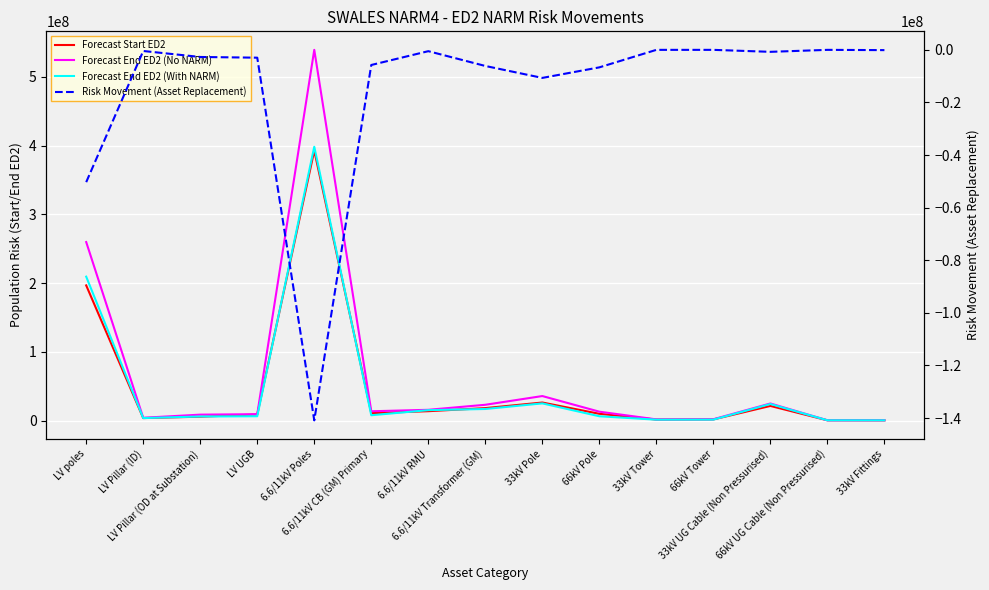

Reading left to right, extract all data points from this chart.

Forecast Start ED2: 196672836	3763459	5797852	8978290	392677557	10893105	13770511	18257476	26375199	9977628	1601139	1830695	21417390	556878	433745
Forecast End ED2 (No NARM): 259702260	4221933	8767692	9427791	539156229	13663338	15796318	23104188	35791649	13065669	1850988	2071325	24997523	556878	630331
Forecast End ED2 (With NARM): 209393951	3792270	6060104	6452672	398261455	7910936	15294653	16978809	25125314	6409800	1445942	1524080	24247506	556878	529258
Risk Movement (Asset Replacement): -50308309	-429663	-2707588	-2975119	-140894774	-5752402	-501665	-6125379	-10666335	-6655869	0	0	-750017	0	-101073